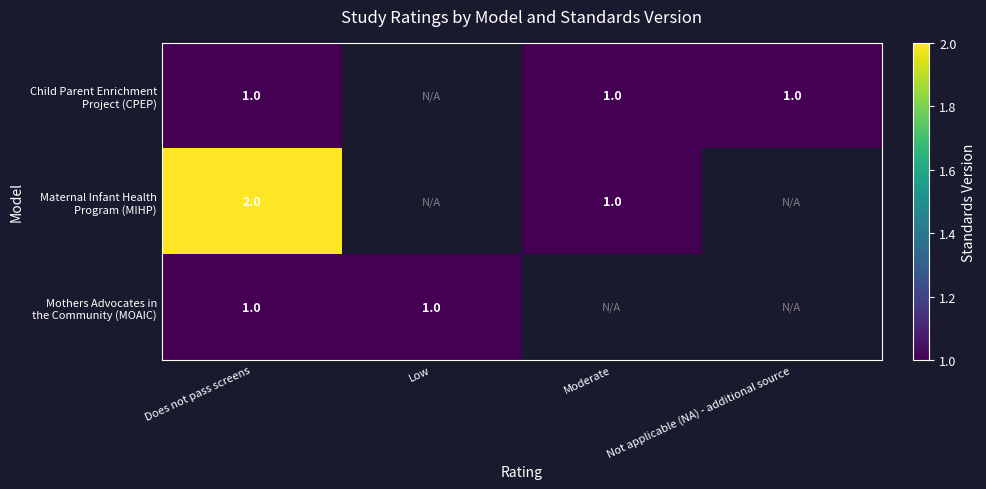

Where is Mothers Advocates in the Community (MOAIC) nearest to the value 1?

Does not pass screens